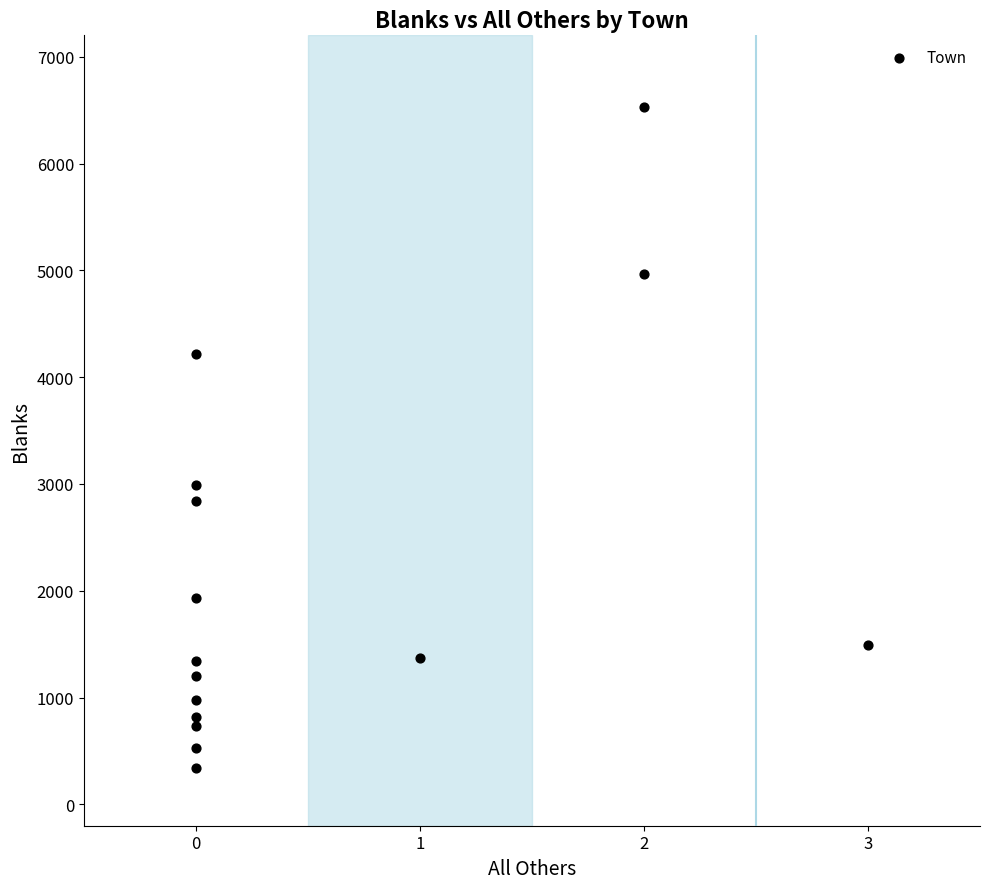

What is the range of X values (max minus min)?

3